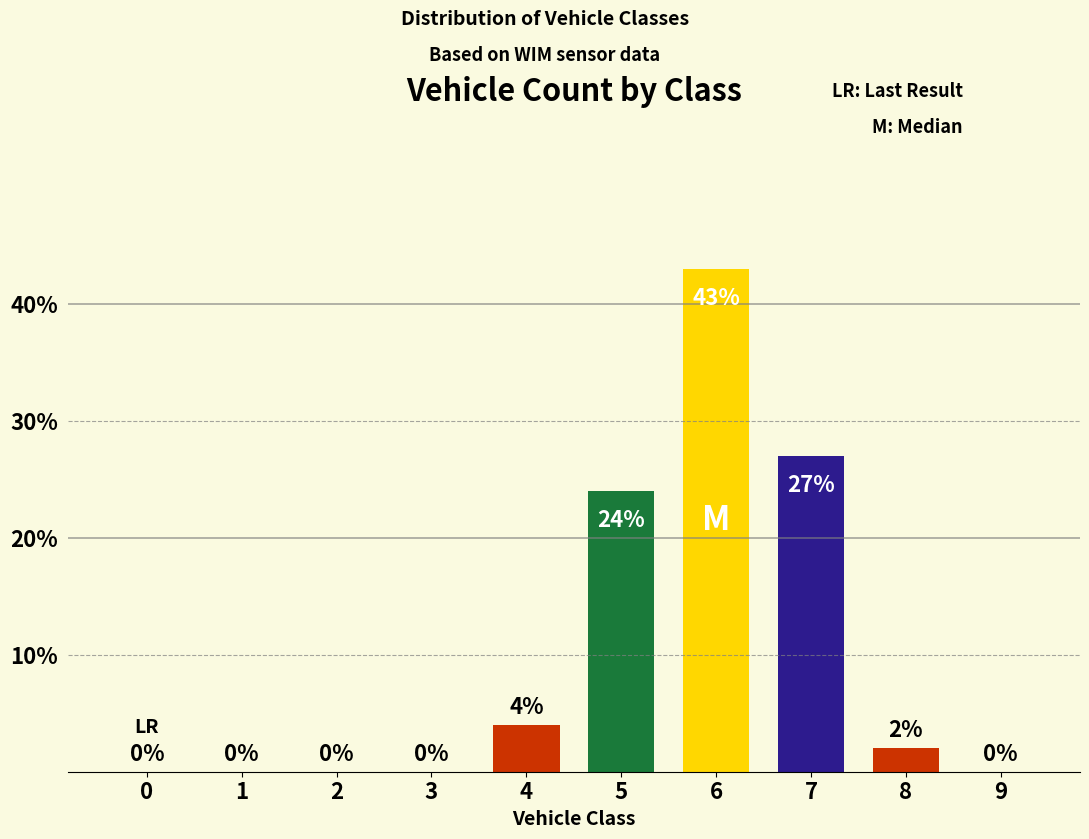

What is the sum of the values at 7 and 2?

27